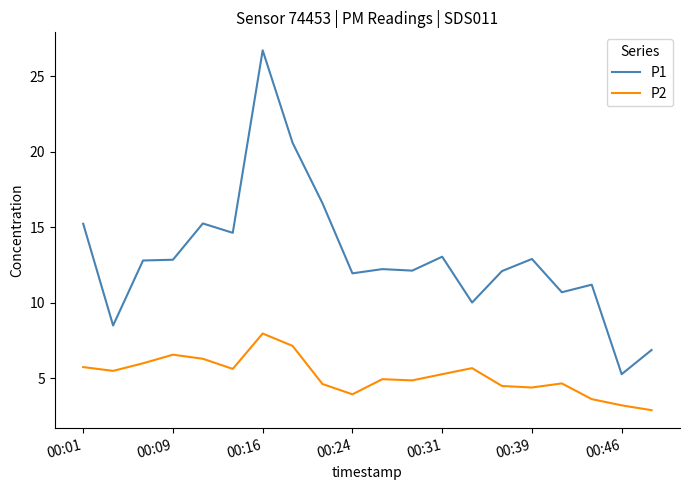

True or false: P1 and P2 intersect in this chart.

False